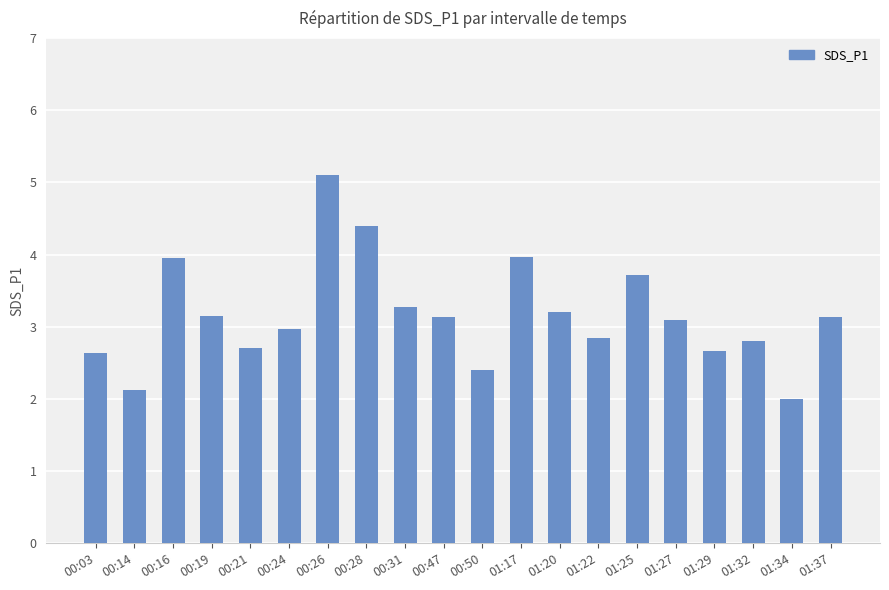

Which has a higher value, 01:34 or 00:31?

00:31